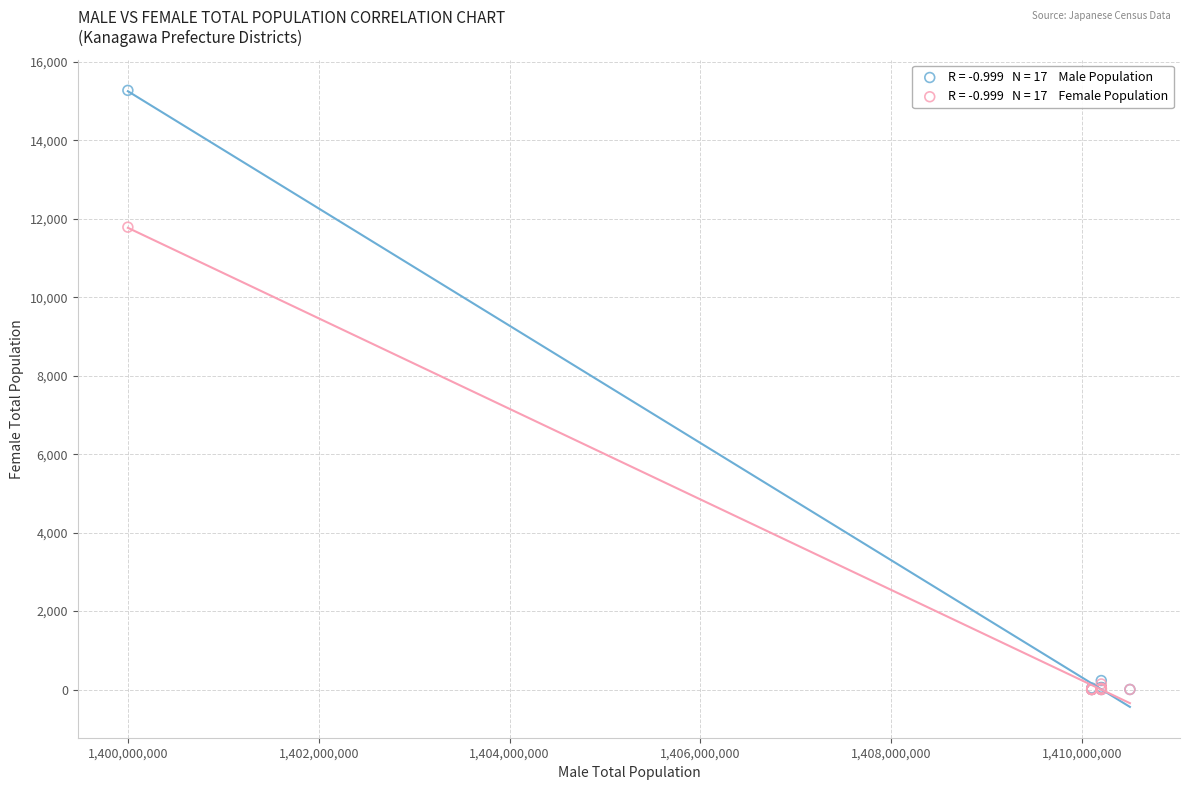

Across all series, what Y value is closest to 7637?

11788